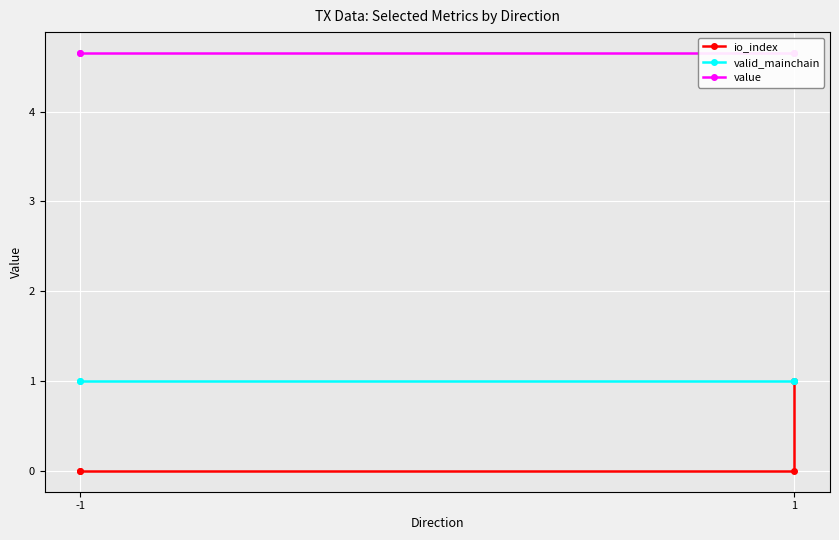

Is this an area chart (filled region under the line)?

No